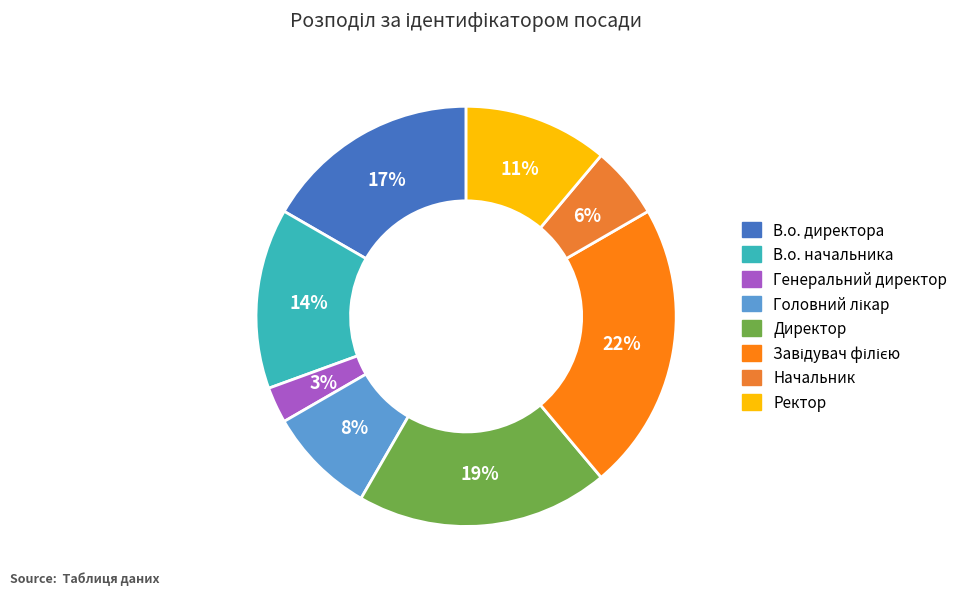

To the nearest percent, what percentage of the pie is В.о. директора?

17%